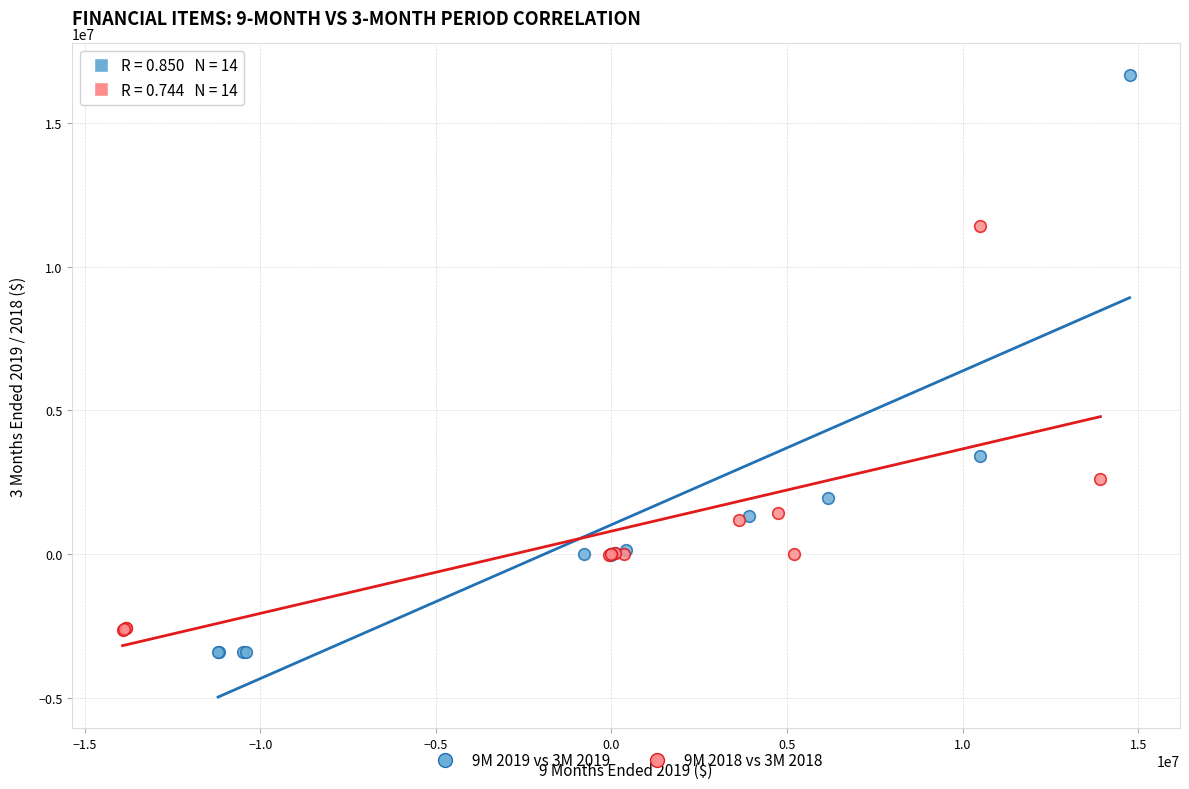

Which series reaches the maximum Y coordinate?

9M 2019 vs 3M 2019